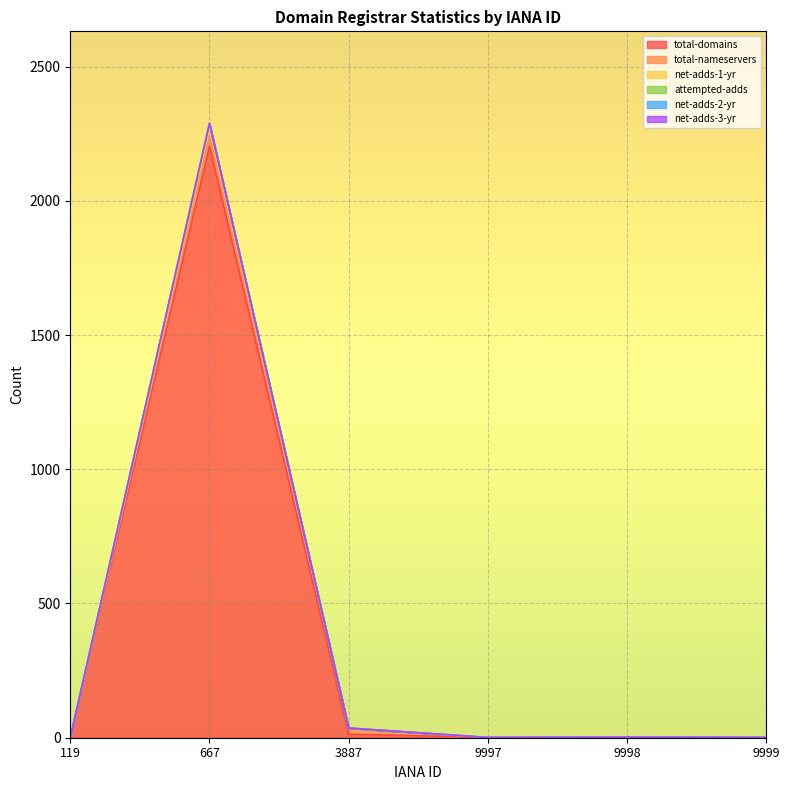

What is the sum of the net-adds-1-yr values at 9999 and 3887?

37